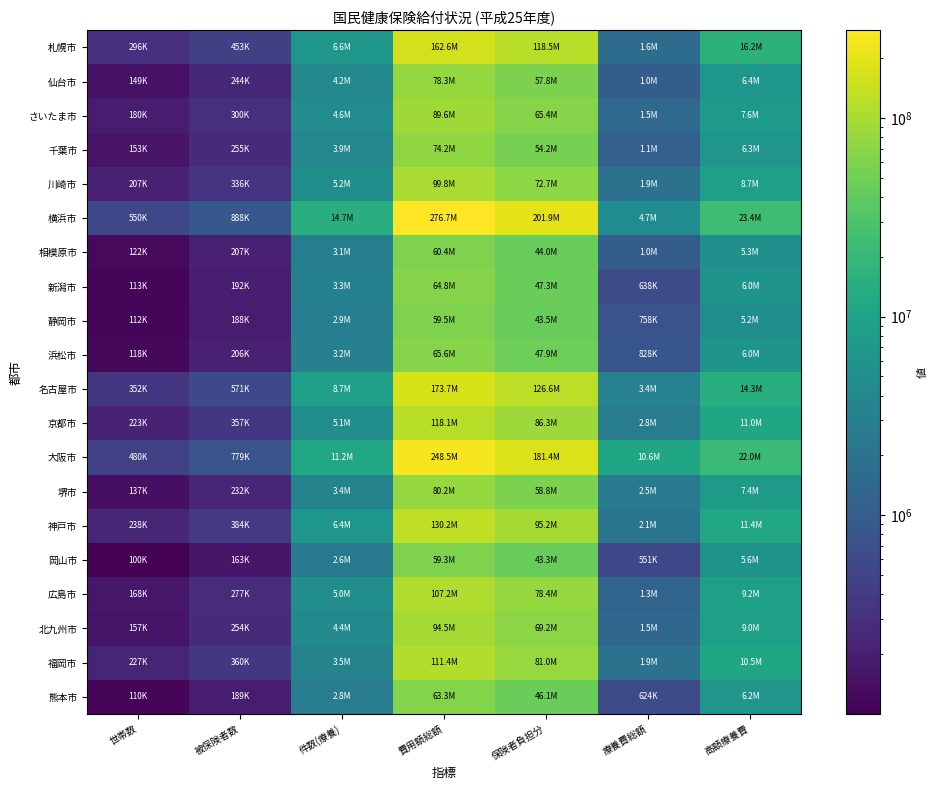

At 被保険者数, list the series in order from largest to smallest.

横浜市, 大阪市, 名古屋市, 札幌市, 神戸市, 福岡市, 京都市, 川崎市, さいたま市, 広島市, 千葉市, 北九州市, 仙台市, 堺市, 相模原市, 浜松市, 新潟市, 熊本市, 静岡市, 岡山市